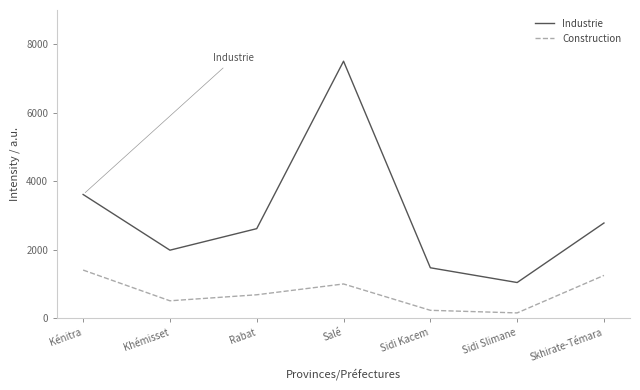

Does the chart display data point markers on the line(s)?

No